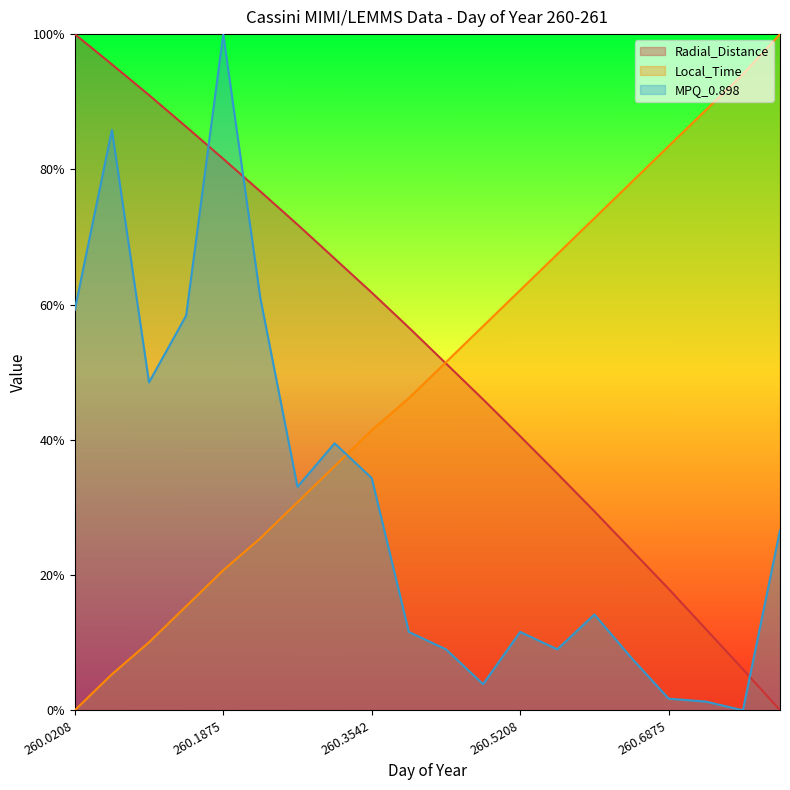

Rank the series by their maximum value, from highest to lowest.

Radial_Distance, Local_Time, MPQ_0.898